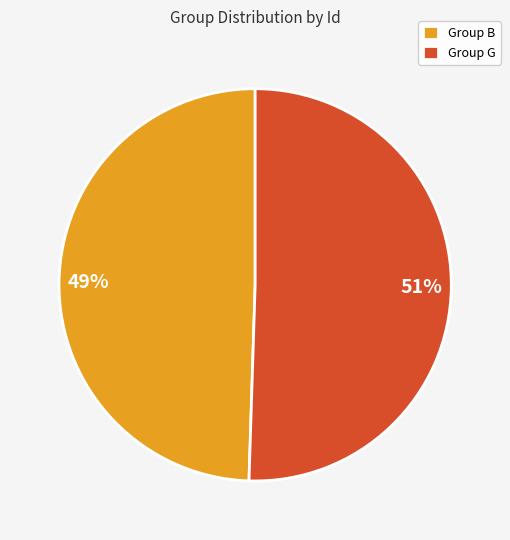

Does any single category account for the majority?

Yes